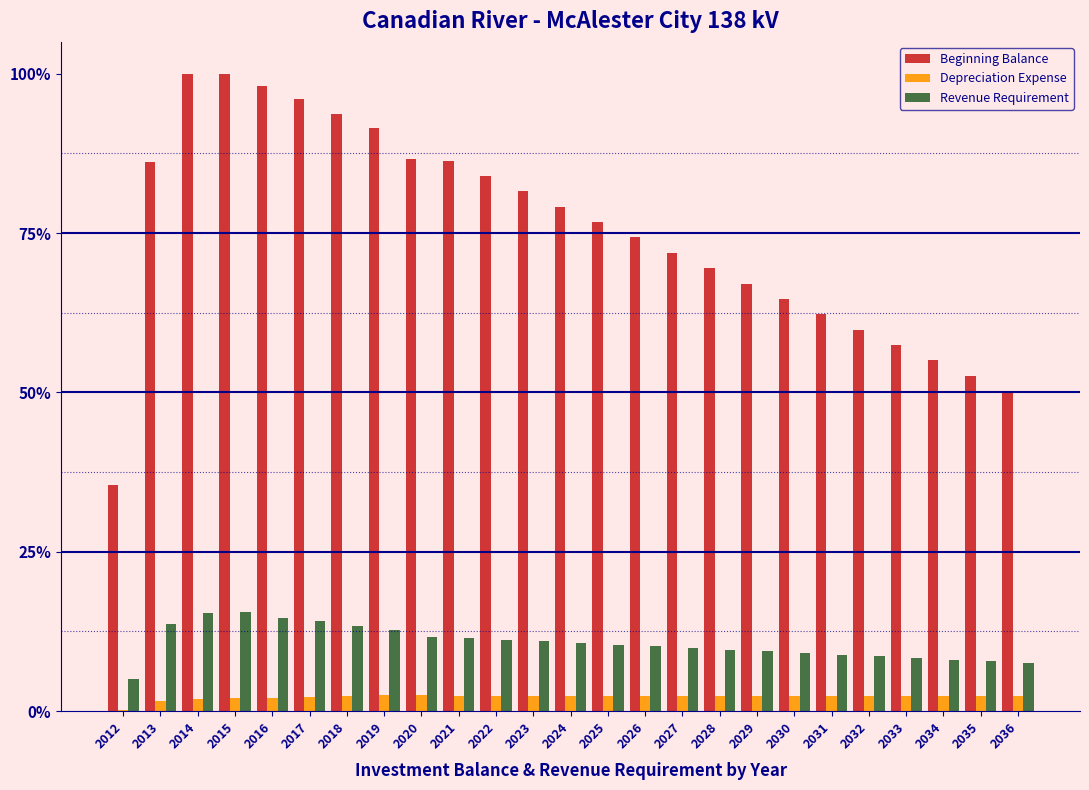

What are all the series names shown in the legend?

Beginning Balance, Depreciation Expense, Revenue Requirement